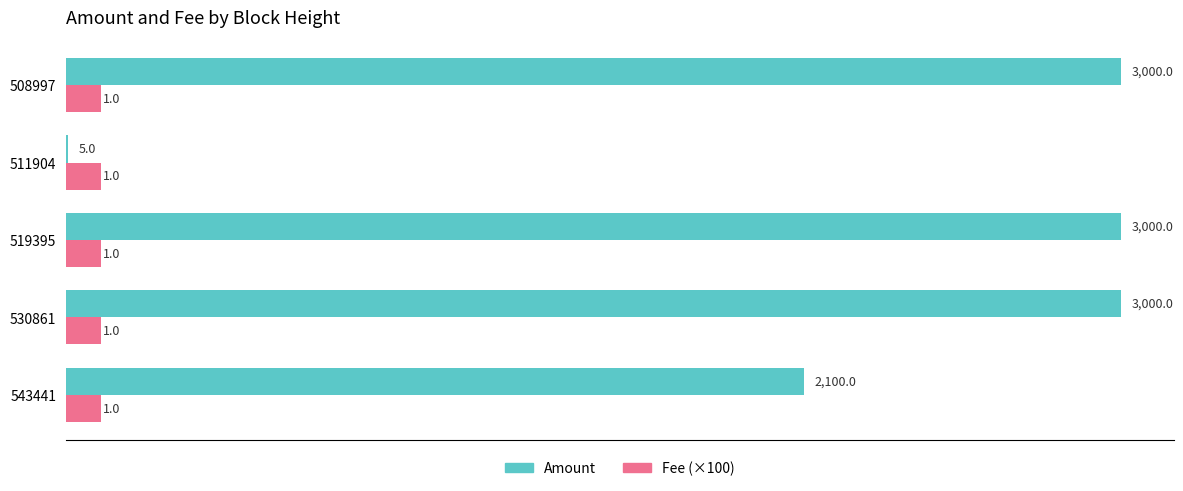

Between 511904 and 508997, which series saw the biggest shift?

Amount